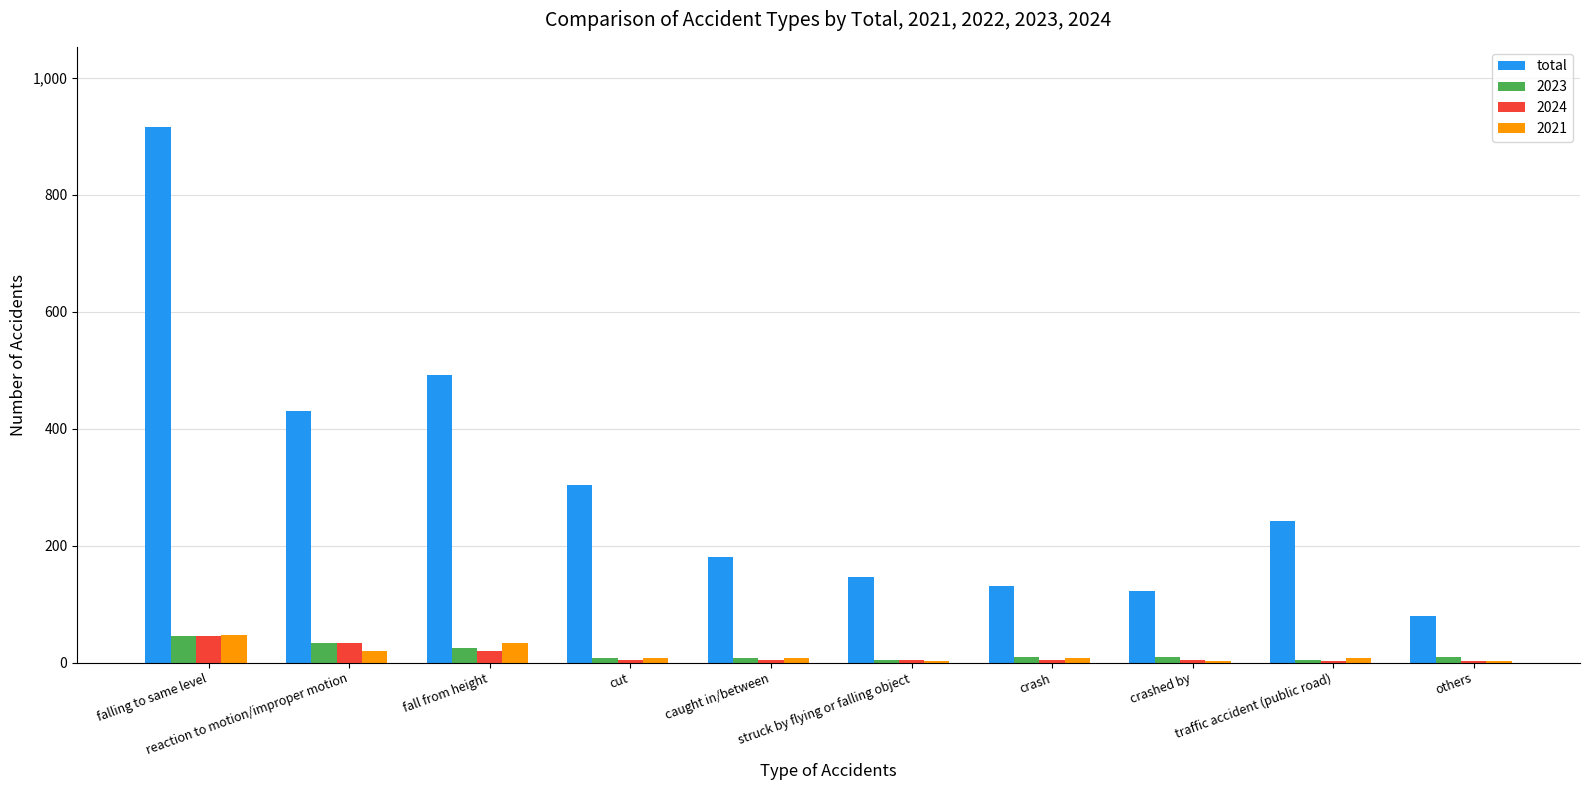

What is the greatest value displayed?

916